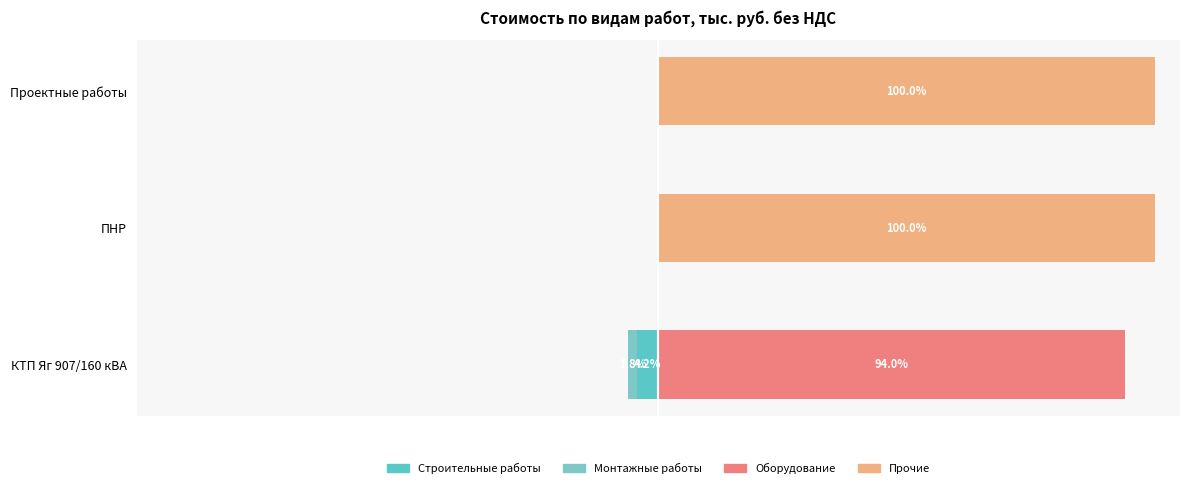

How many data points does each series have?

3